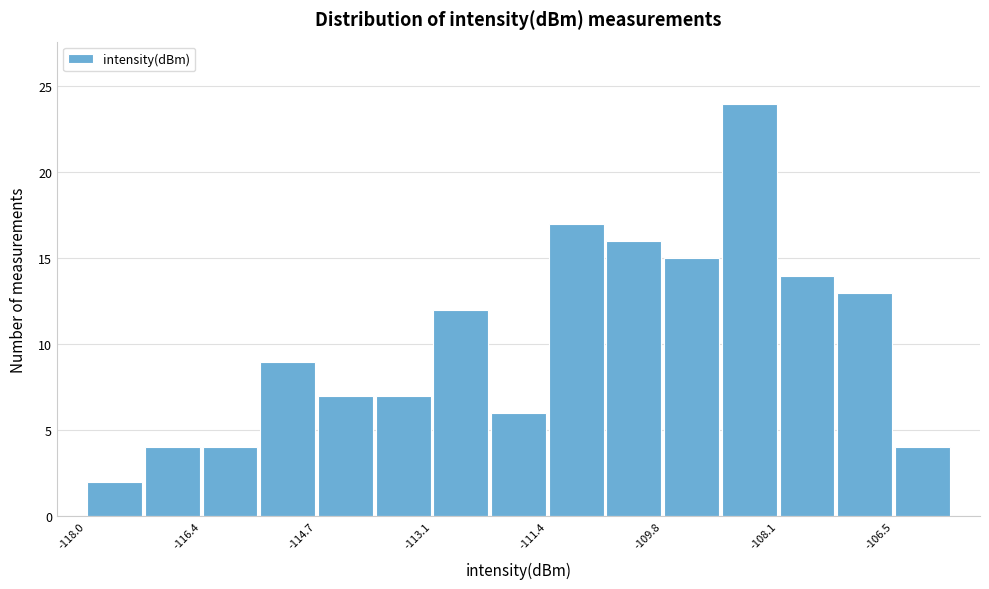

How tall is the bar that spans -111.4 to -110.6 on the x-axis? Neither the bar edges nor the heights are printed on the chart, so give them approximately, as read against the axes.

17